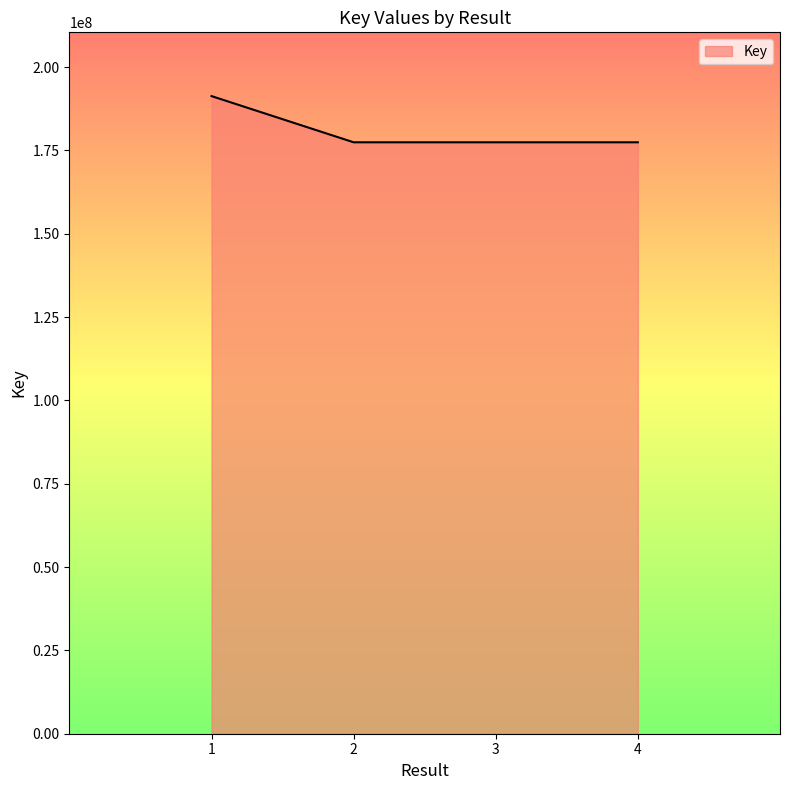

True or false: the data has more than 2 interior local peaks.

False